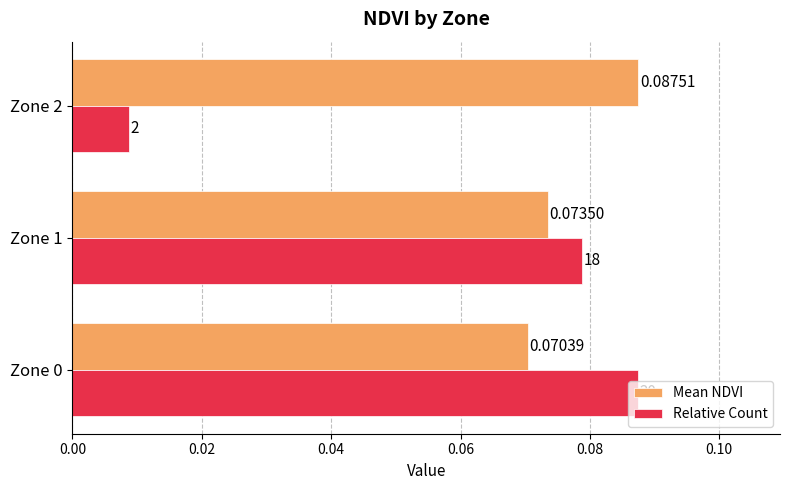

Count the number of categories in the chart.

3